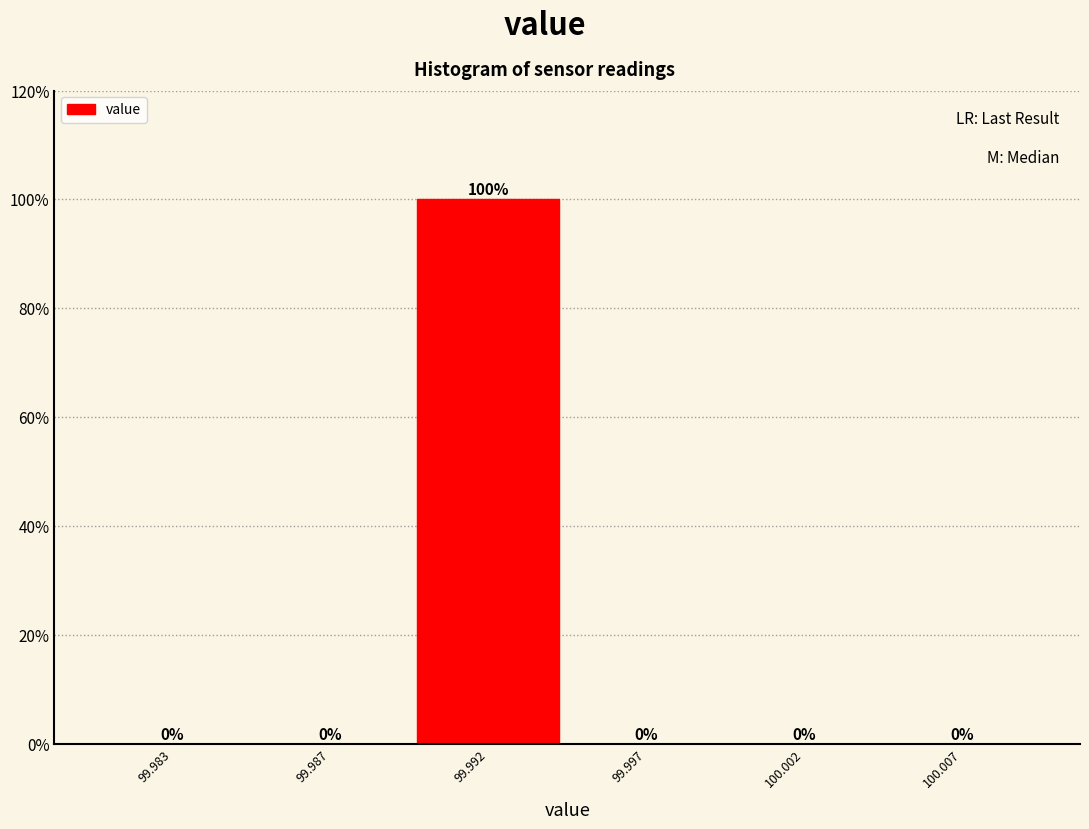

Reading left to right, what are all the values shown in this chart?

99.983=0	99.987=0	99.992=100	99.997=0	100.002=0	100.007=0